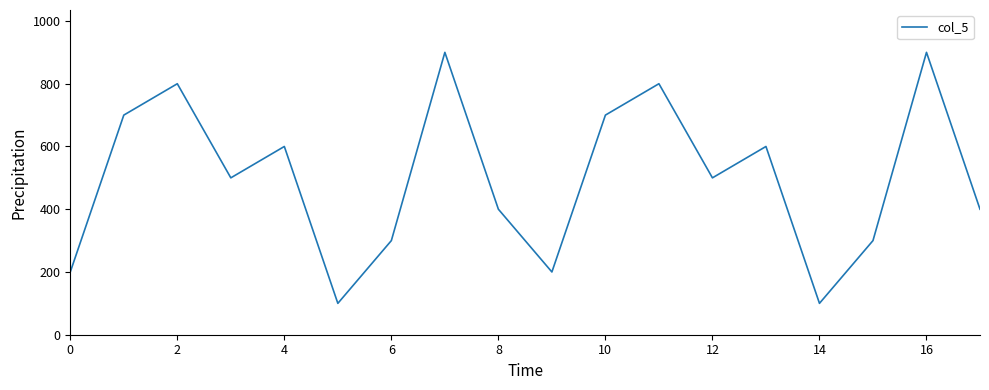

What is the difference between the maximum and minimum values?

800